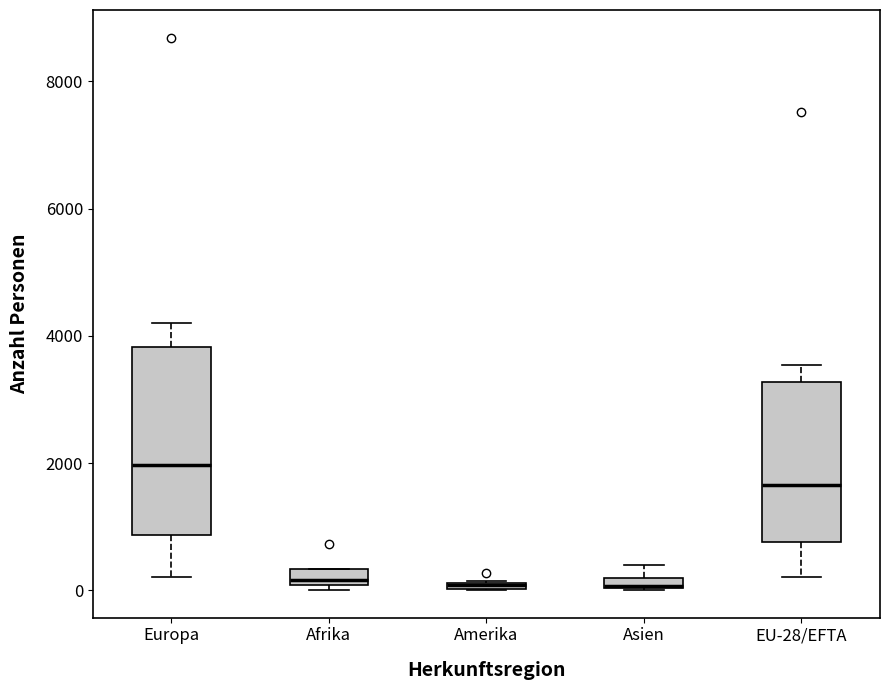

Which box is the tallest, from its lower edge to its upper edge?

Europa